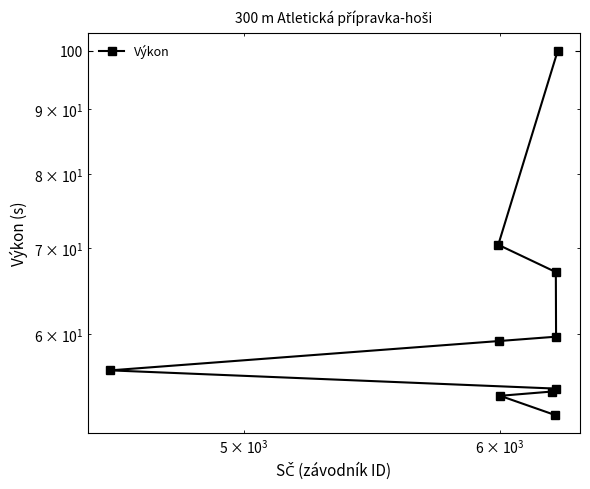

How many data points are less than 59?

5